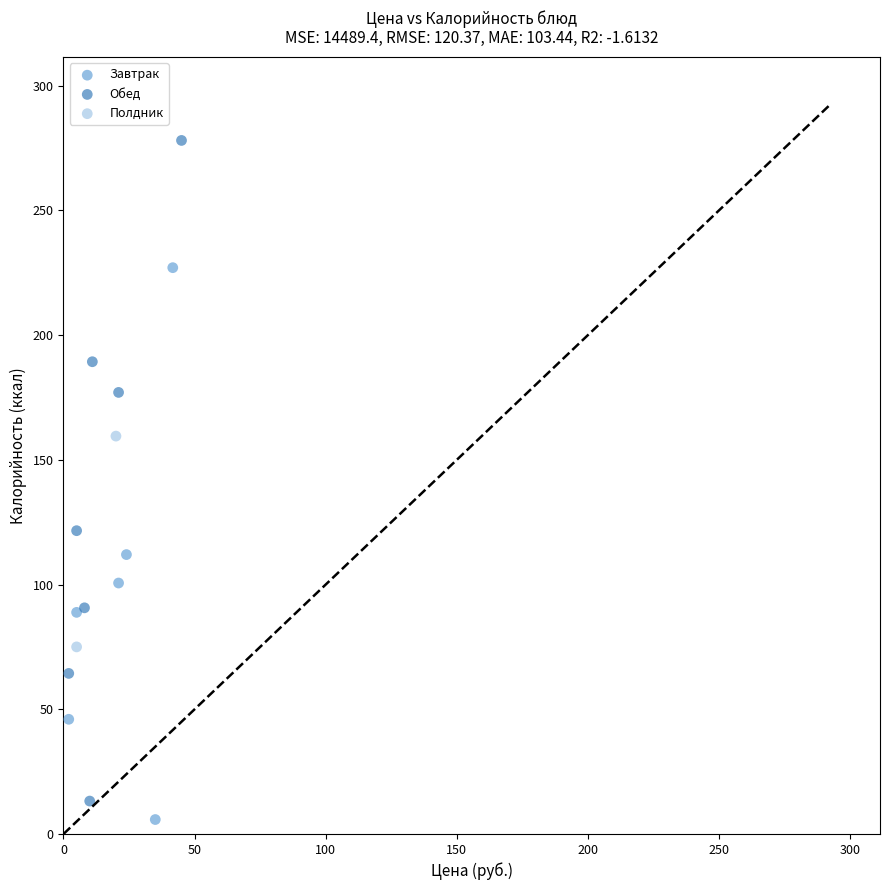

Which series has the widest spread of Y values?

Обед